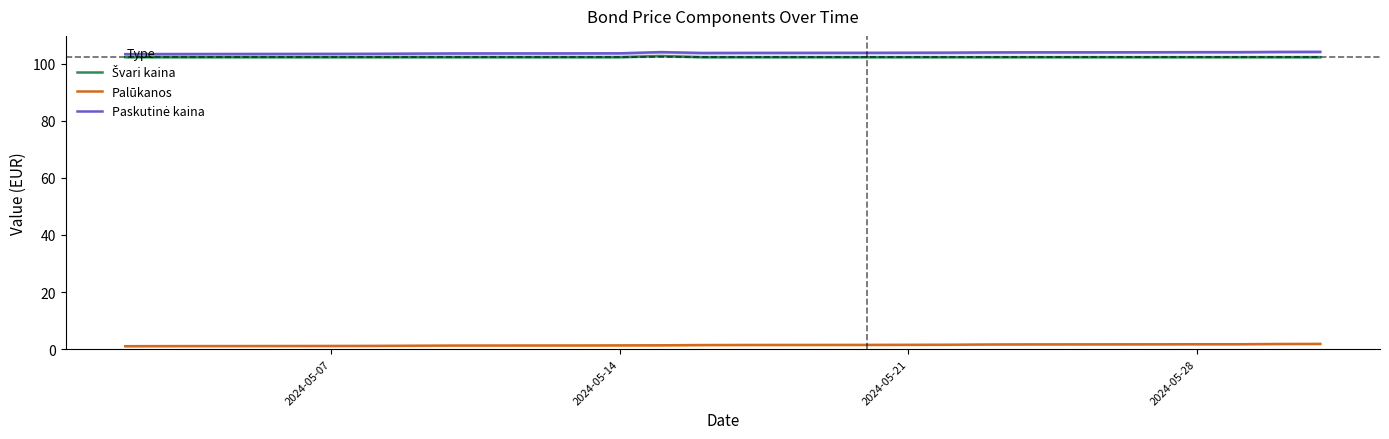

True or false: Palūkanos has a value of 1.5 at 2024-05-21.

True